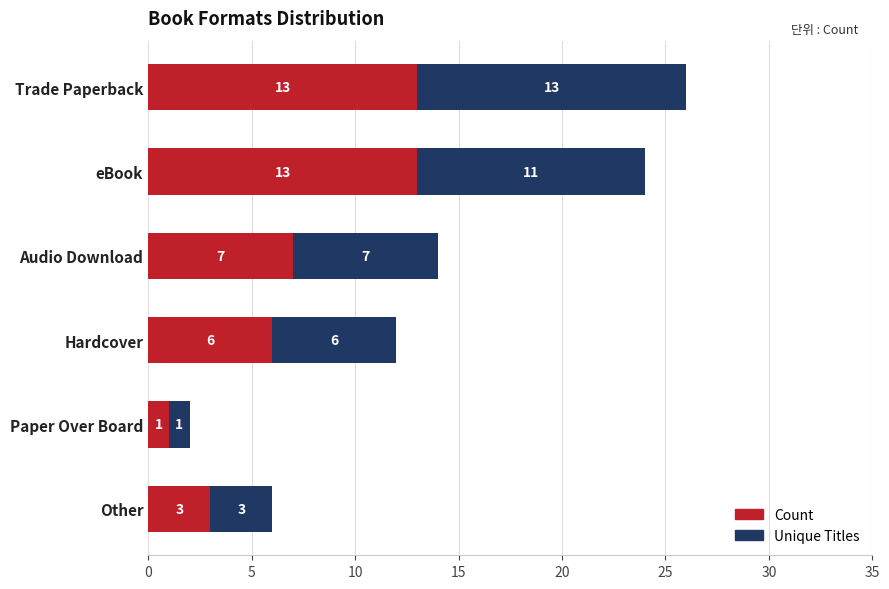

At which label is Count closest to 7?

Audio Download